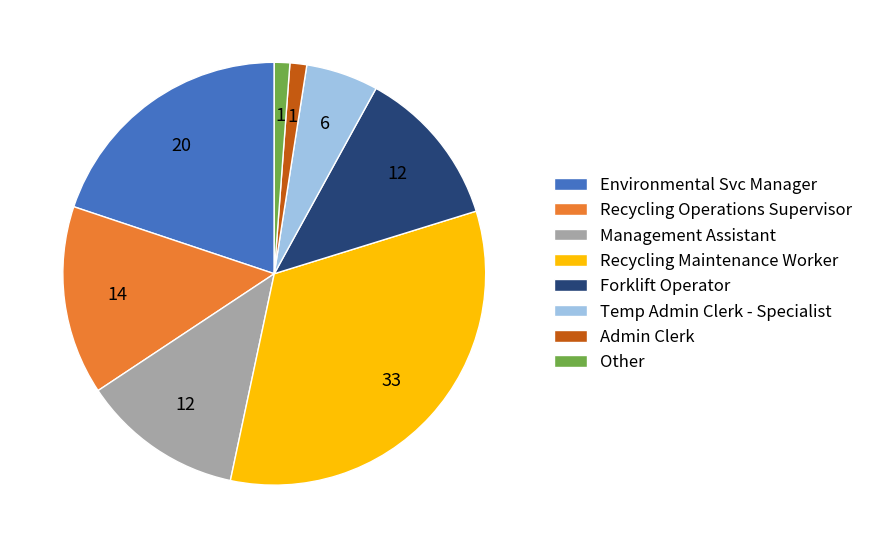

Does Admin Clerk represent more than half of the total?

No